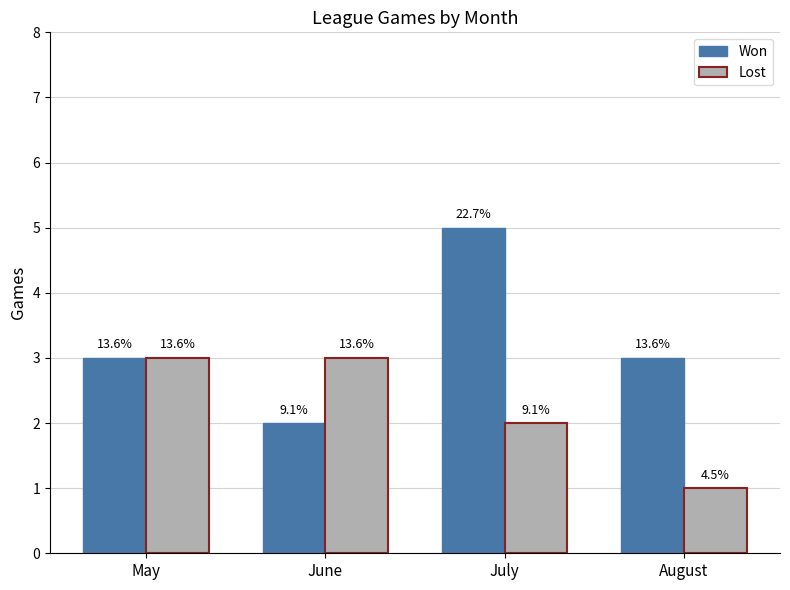

The value of Won at August is 3. True or false?

True